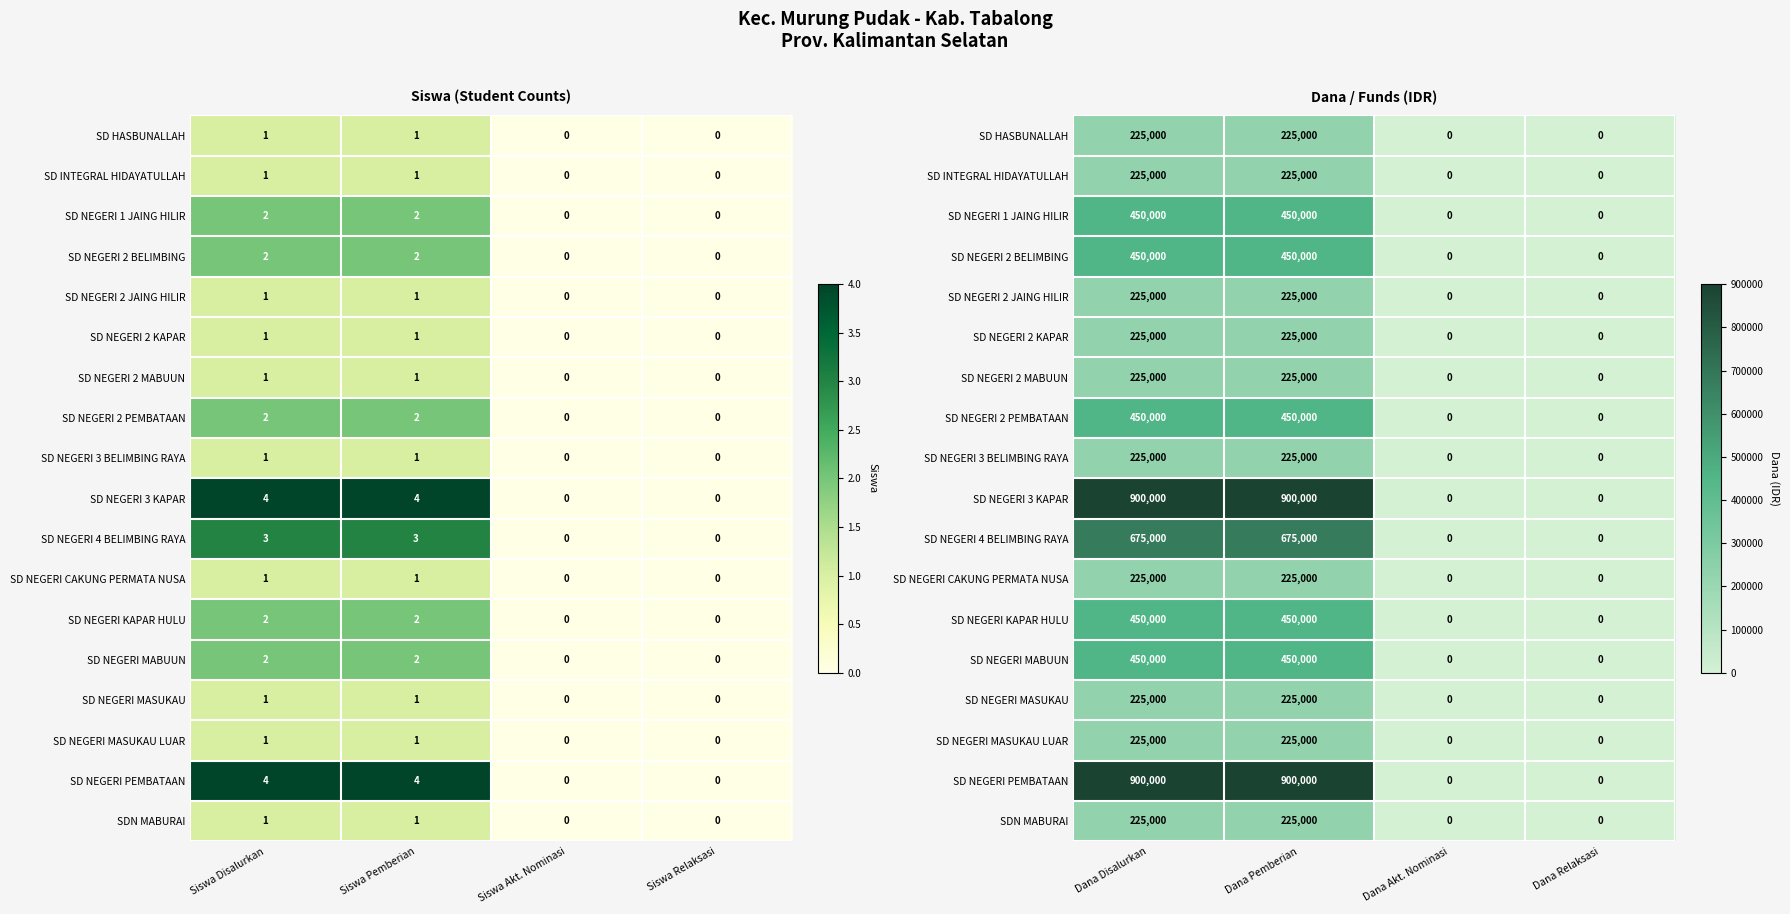

What is the difference between the maximum and minimum values in the SD NEGERI PEMBATAAN series?

900000